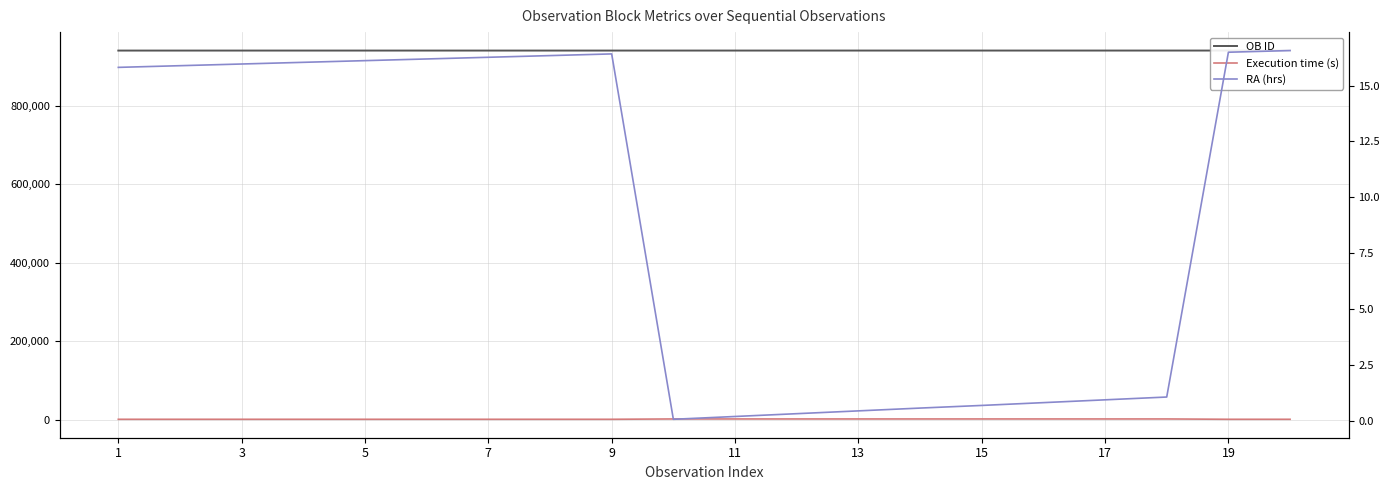

What is the sum of all OB ID values?

18816723.0